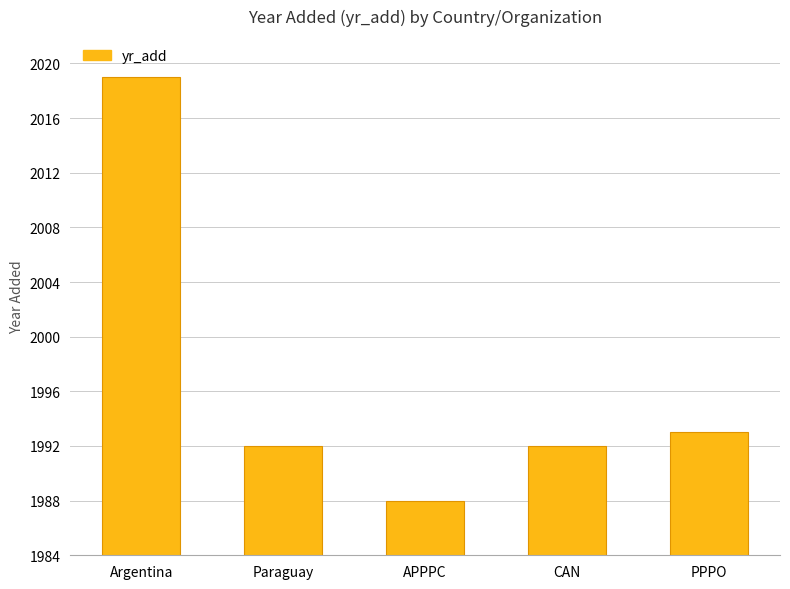

Is it true that the value at CAN is 3112?

False